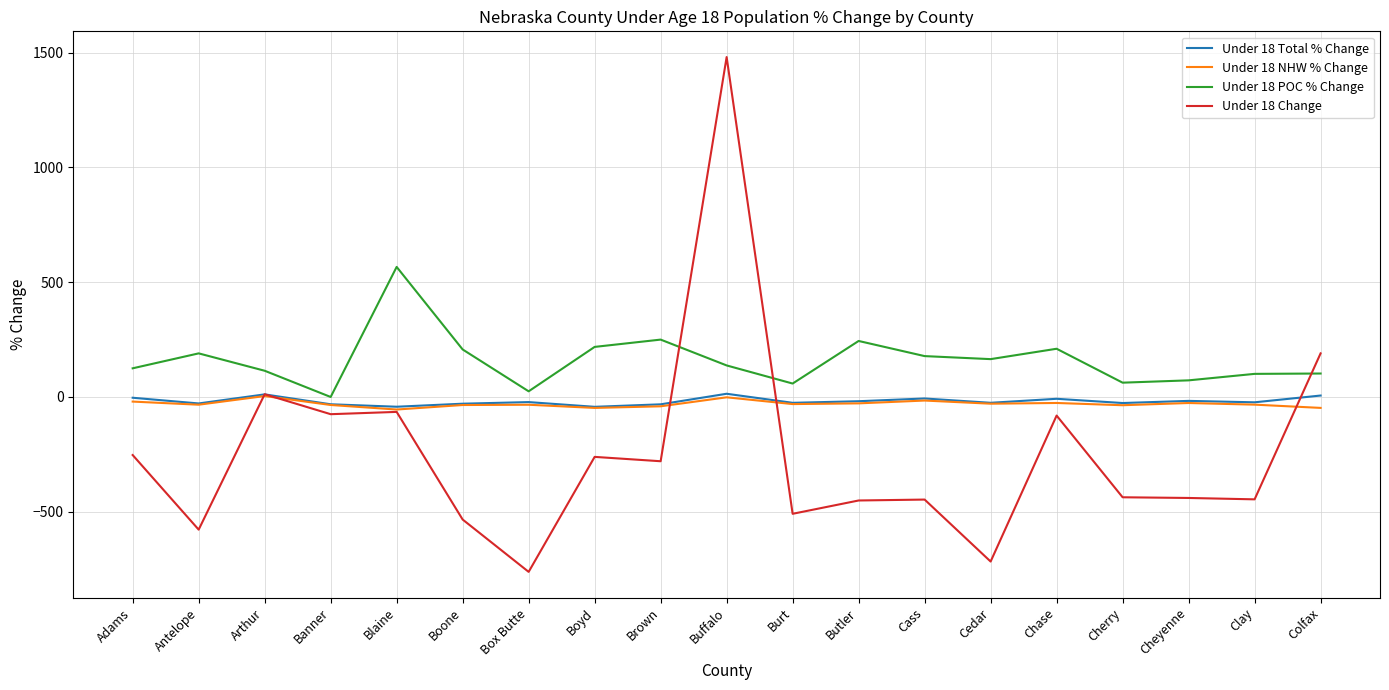

In Under 18 Change, how many points are higher than both neighbors (excluding endpoints)?

6